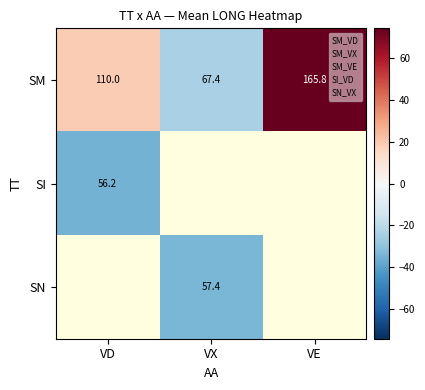

Which has a higher value, VE or VD?

VE